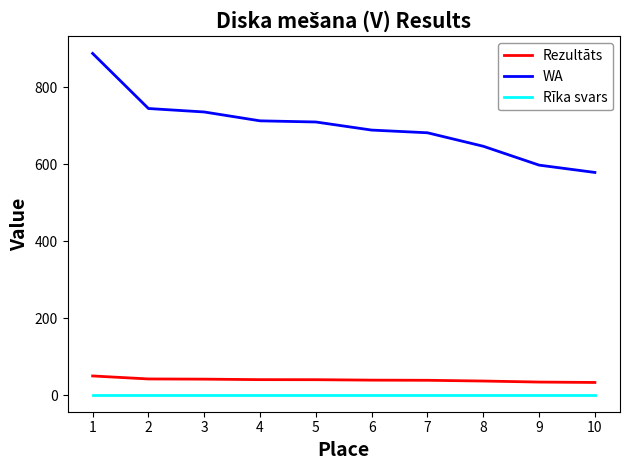

Rank the series by their maximum value, from highest to lowest.

WA, Rezultāts, Rīka svars